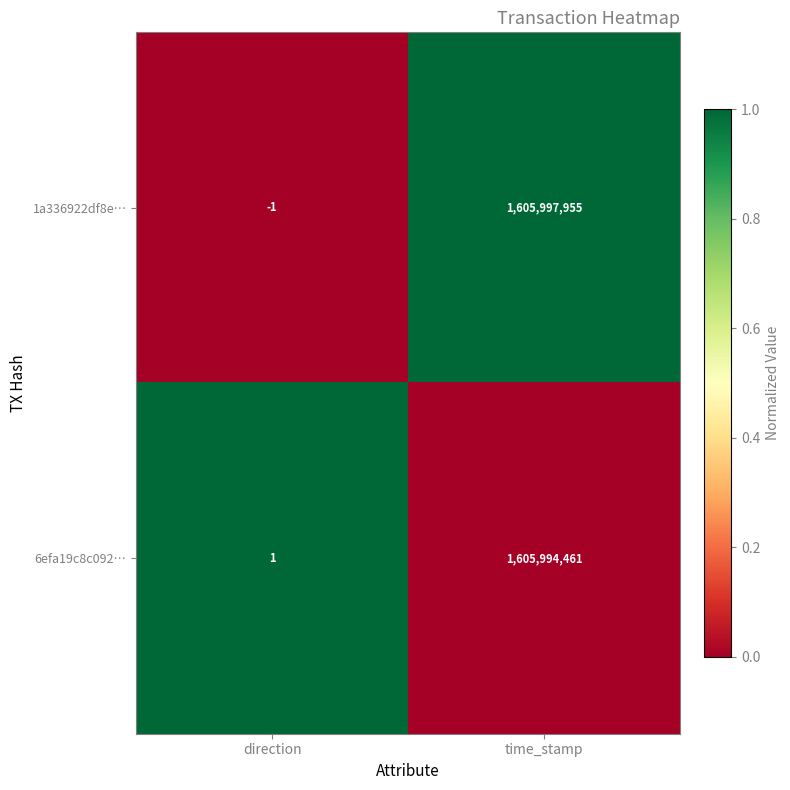

True or false: 6efa19c8c092… has a value of 1 at direction.

True